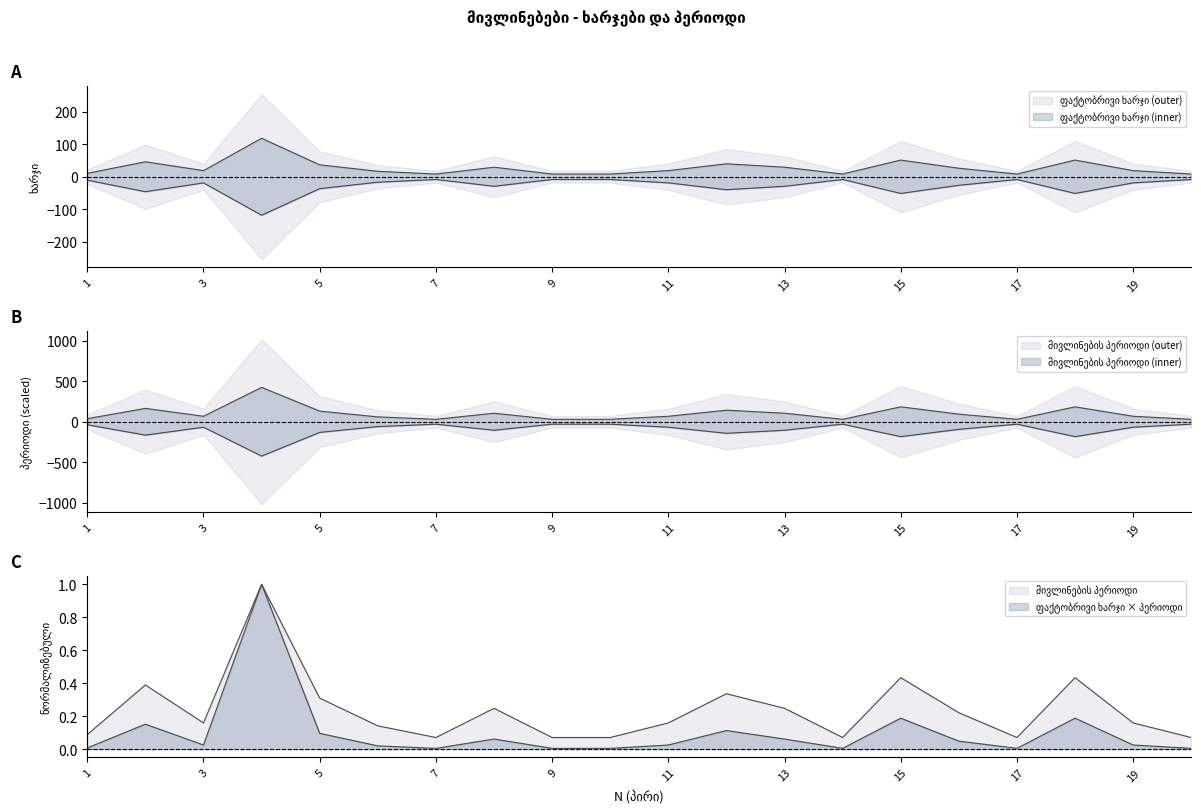

What is the maximum value shown in the chart?

423.8